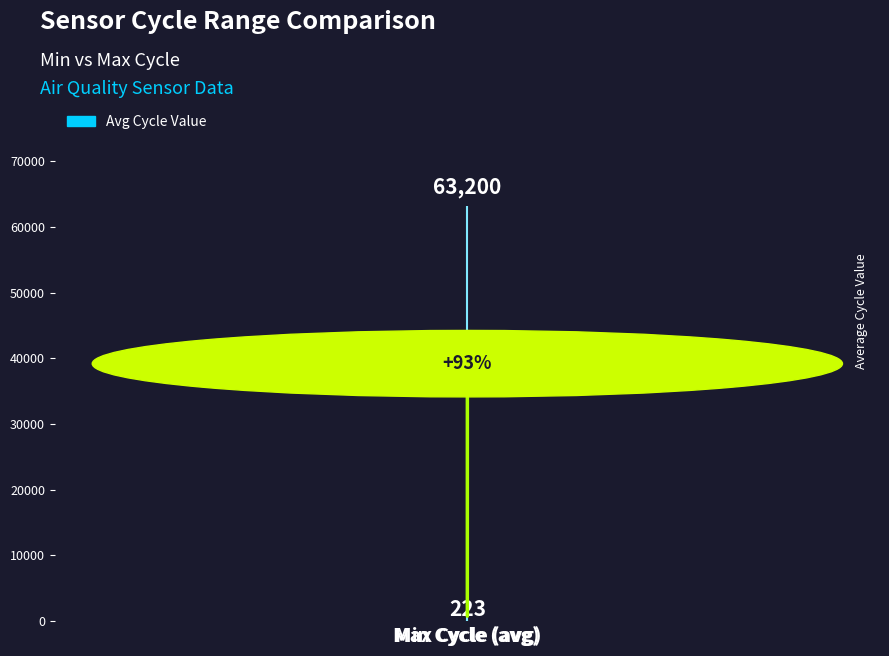

What is the sum of all values?

63423